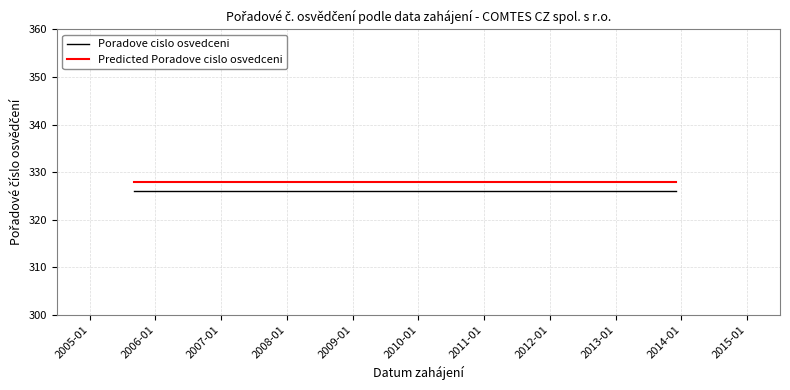

What is the sum of all Poradove cislo osvedceni values?

1304